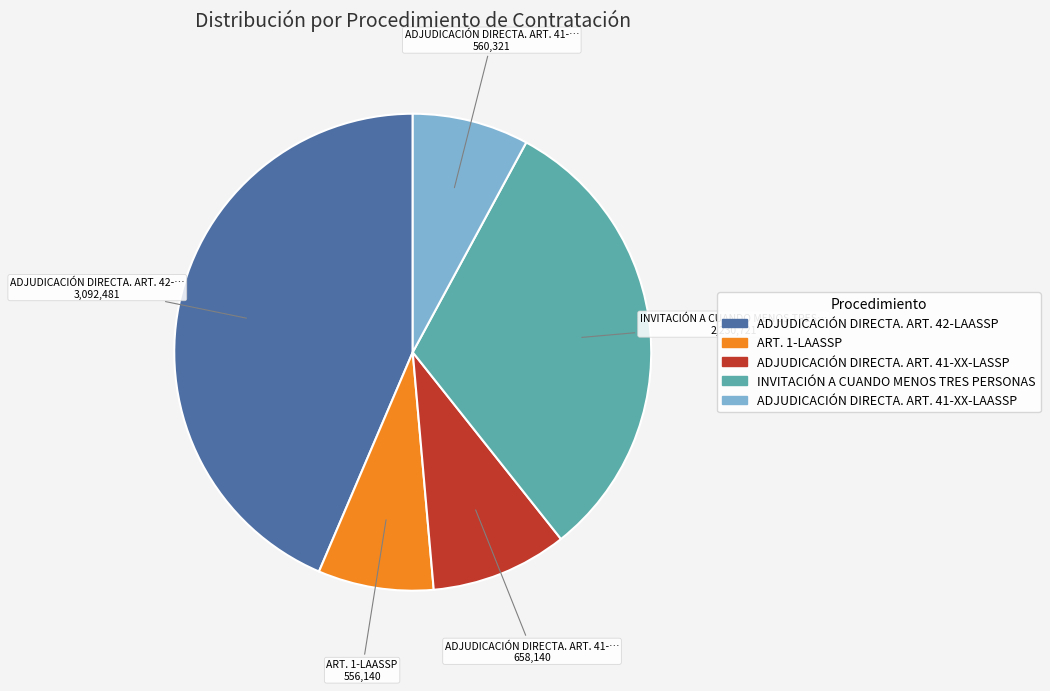

Approximately how many times larger is the value at ADJUDICACIÓN DIRECTA. ART. 41-XX-LAASSP compared to ART. 1-LAASSP?

1.0